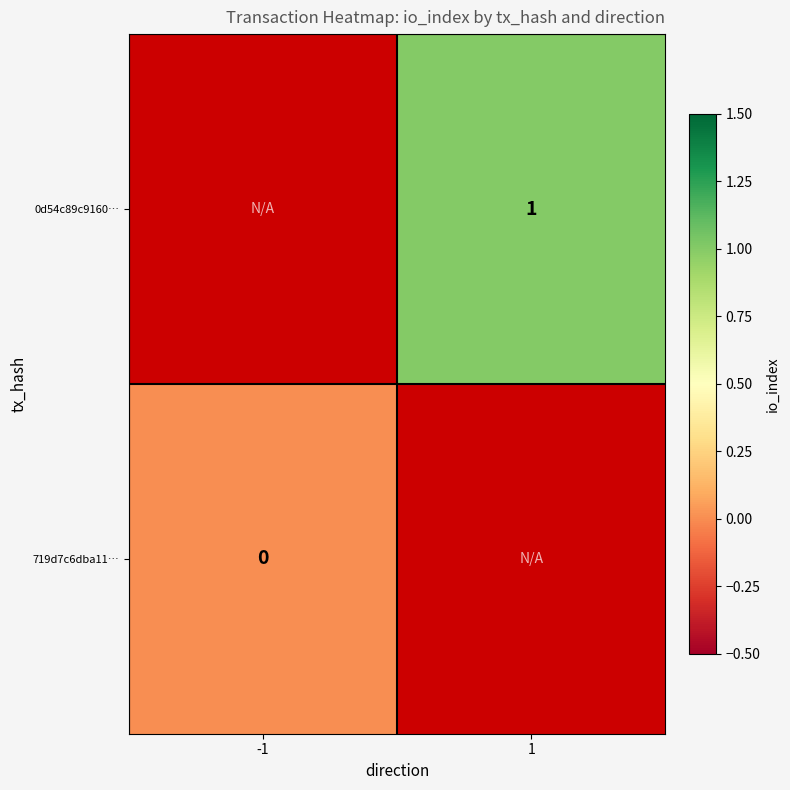

Is it true that 0d54c89c9160… equals 1 at 1?

True